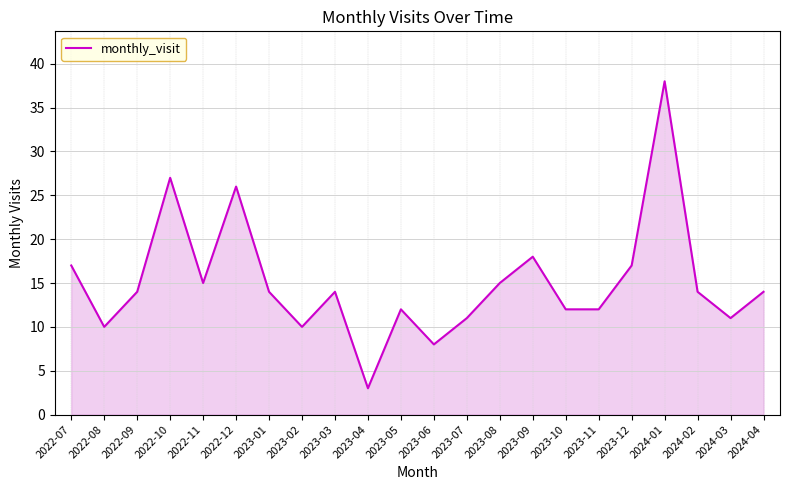

Where is the first local maximum?

2022-10